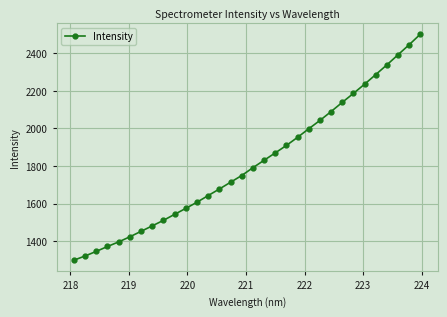

What is the value of the 11th point from the left?

1574.8